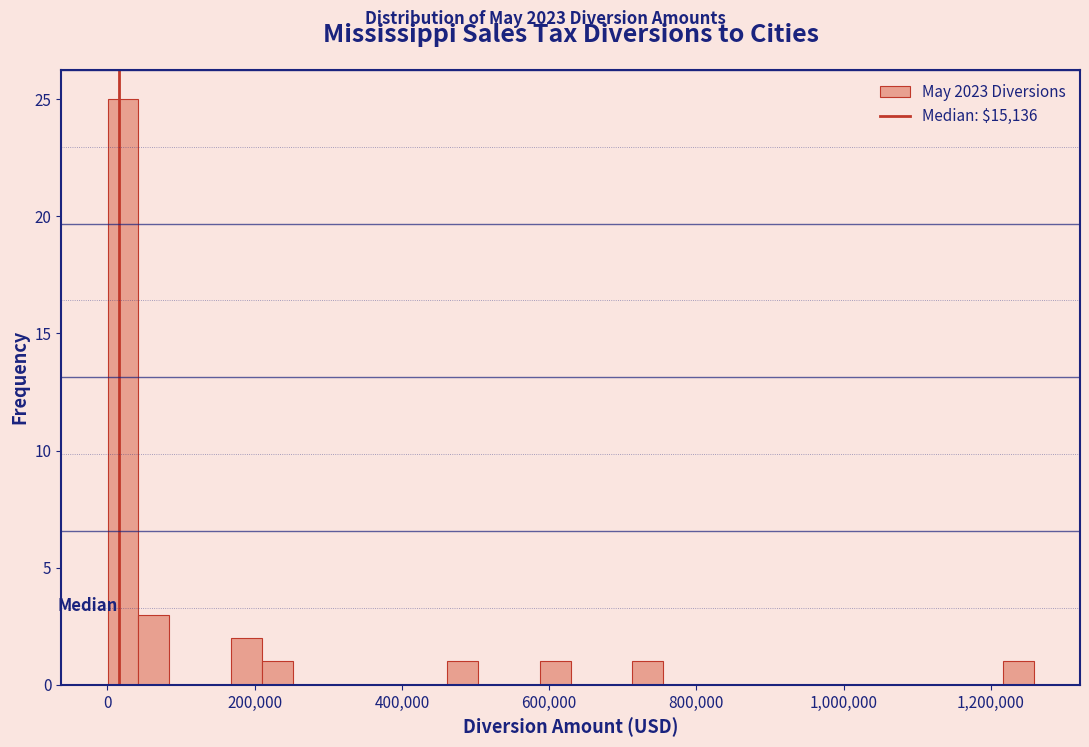

Read against the x-axis, roughly where is the centre of the tallest bar?

20000